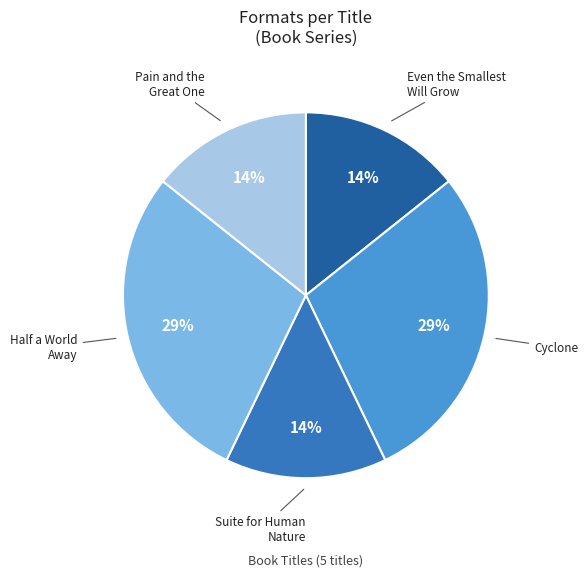

Is Pain and the Great One the majority of the pie?

No